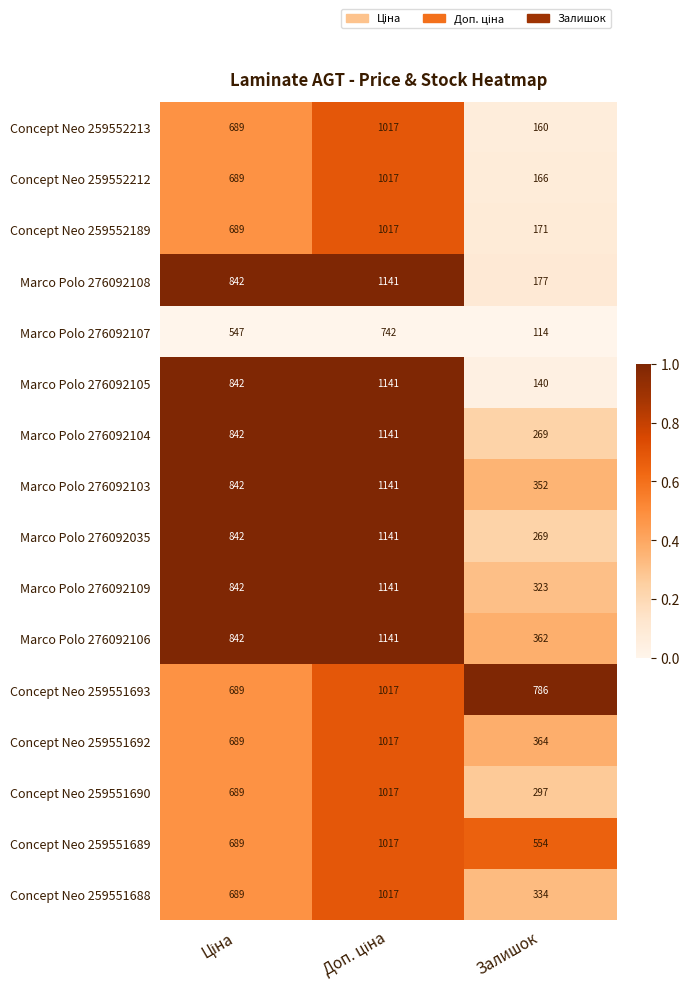

Which series has the largest range (max minus min)?

Marco Polo 276092105